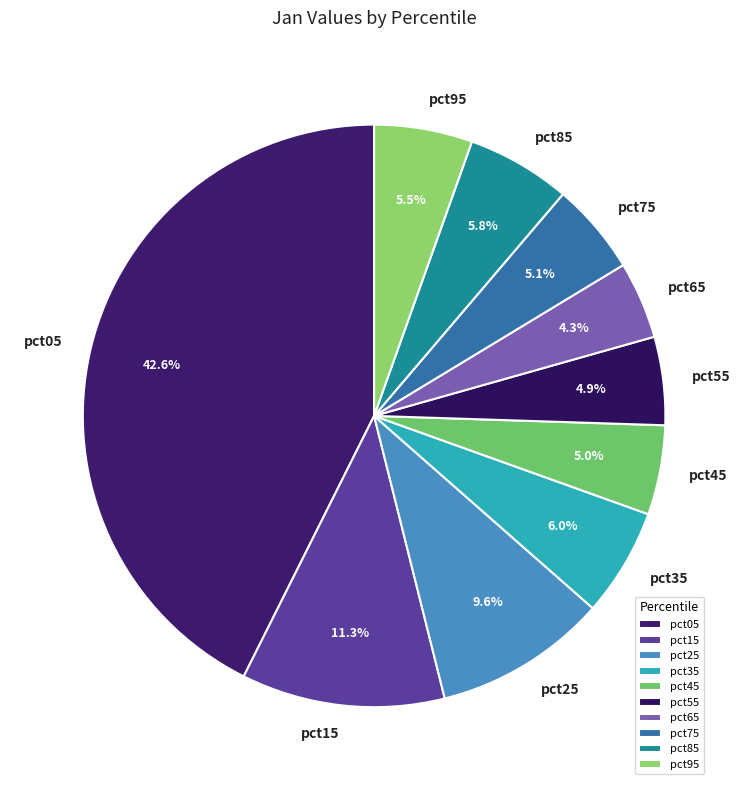

What is the largest slice in the pie chart?

pct05